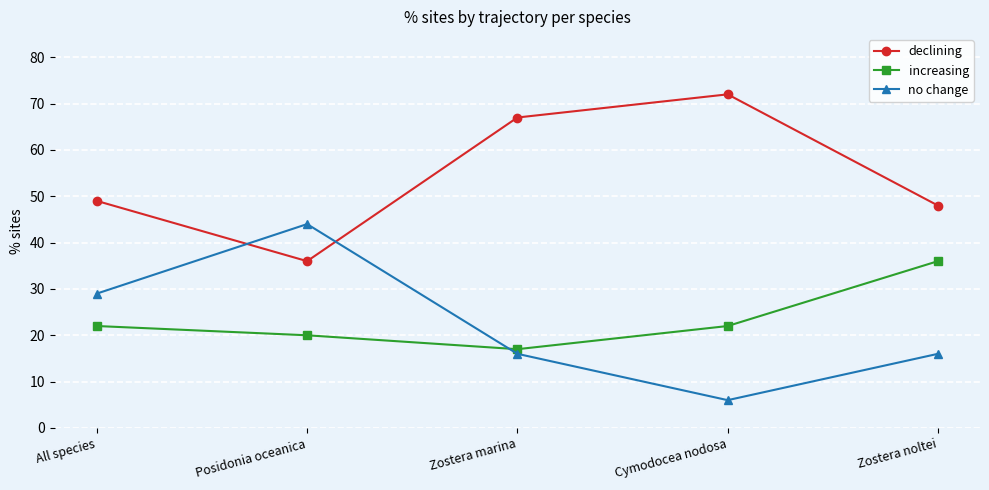

At which category does declining reach its first local peak?

Cymodocea nodosa